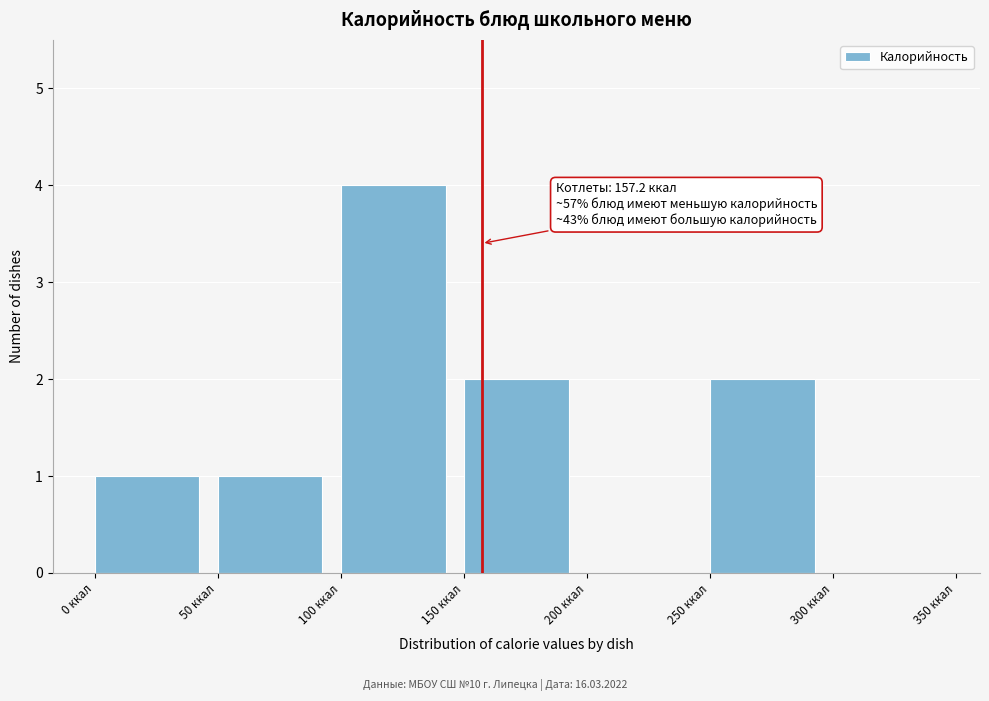

Which range on the x-axis has the tallest bar?

100 to 150